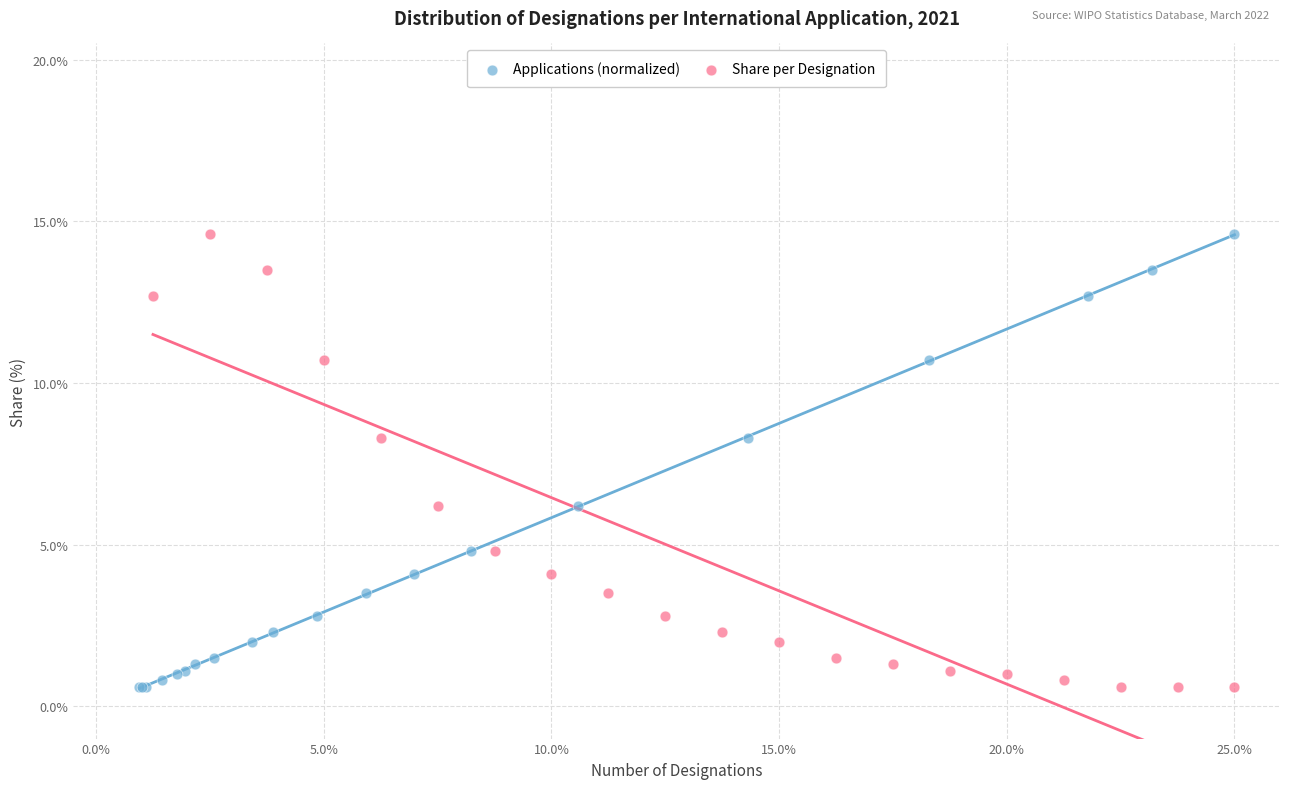

What are all the series names shown in the legend?

Applications (normalized), Share per Designation